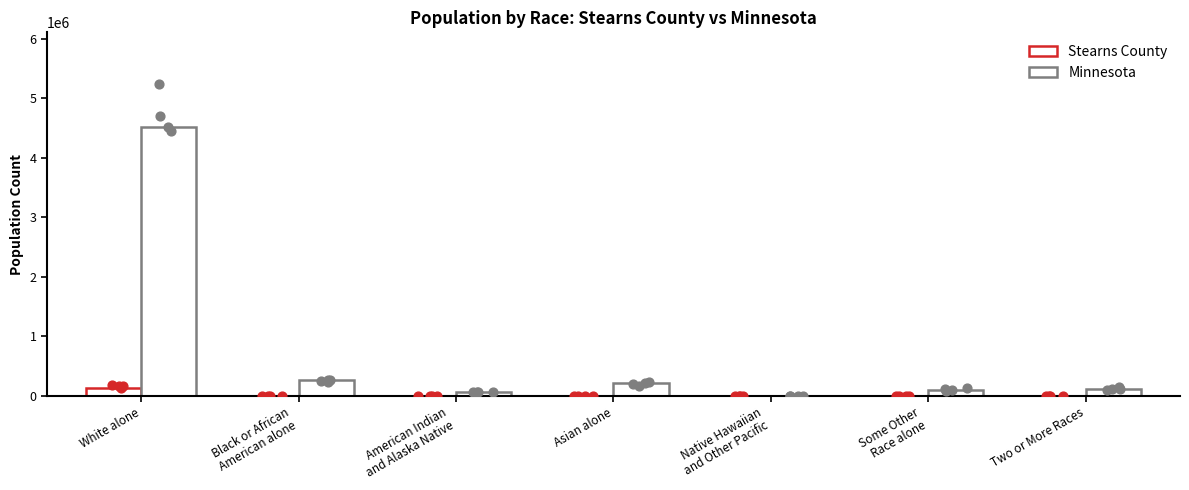

What are all the series names shown in the legend?

Stearns County, Minnesota